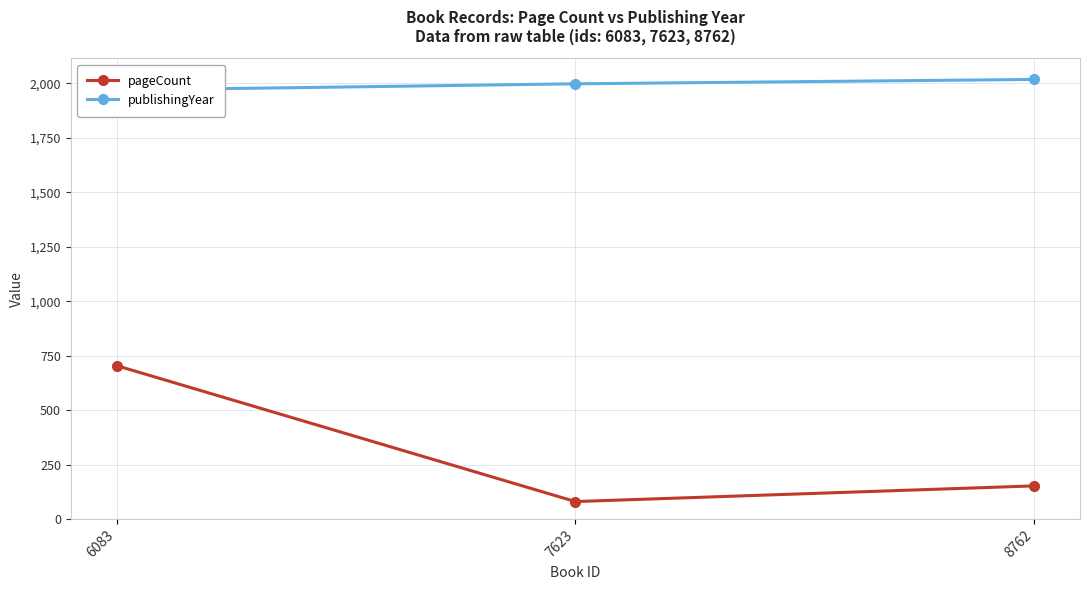

At which label is publishingYear closest to 1993?

7623